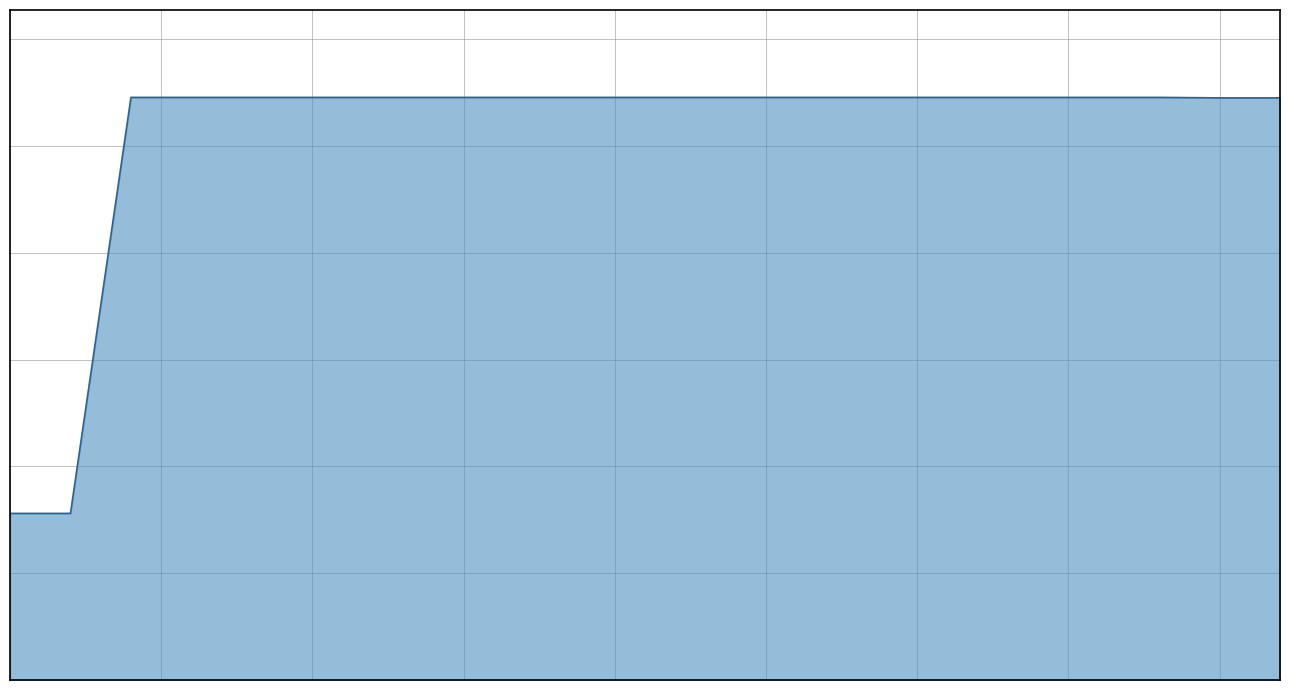

Rank the categories by value from lowest to highest.

0, 1, 20, 21, 8, 10, 12, 13, 18, 19, 2, 3, 4, 5, 6, 7, 9, 11, 14, 15, 16, 17